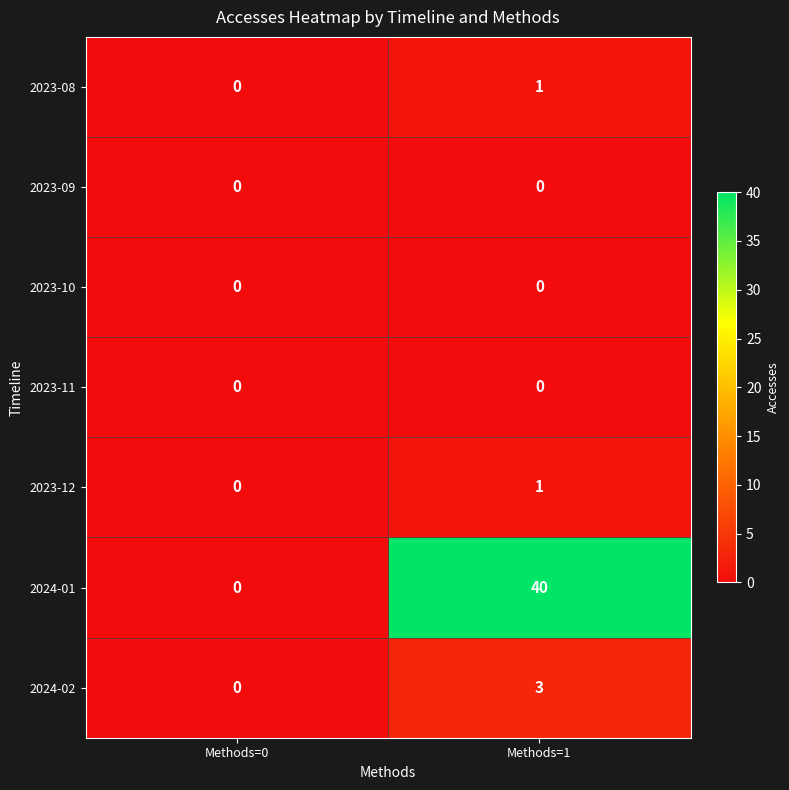

What is the greatest value displayed?

40